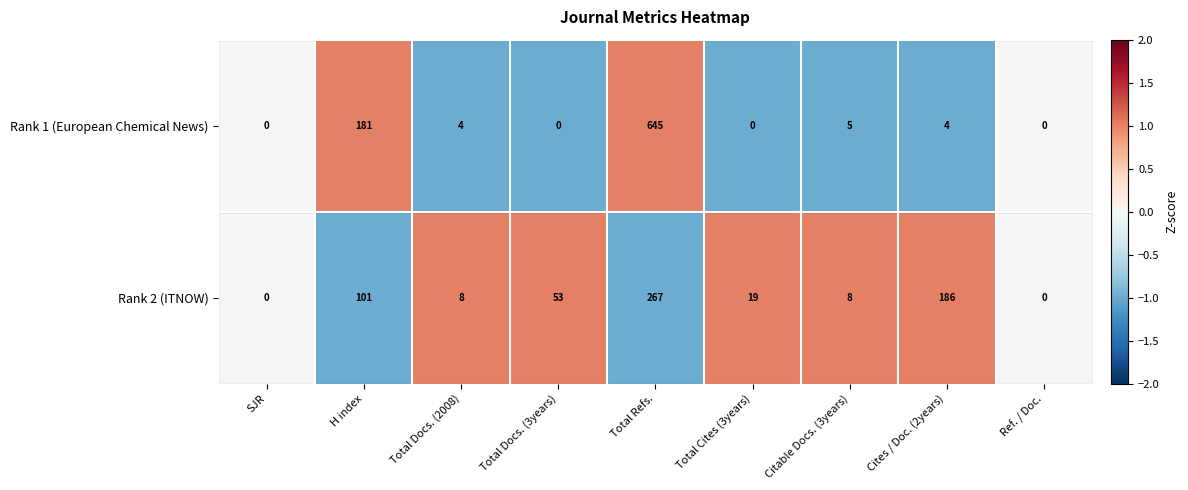

At which label is Rank 2 (ITNOW) closest to 133?

H index